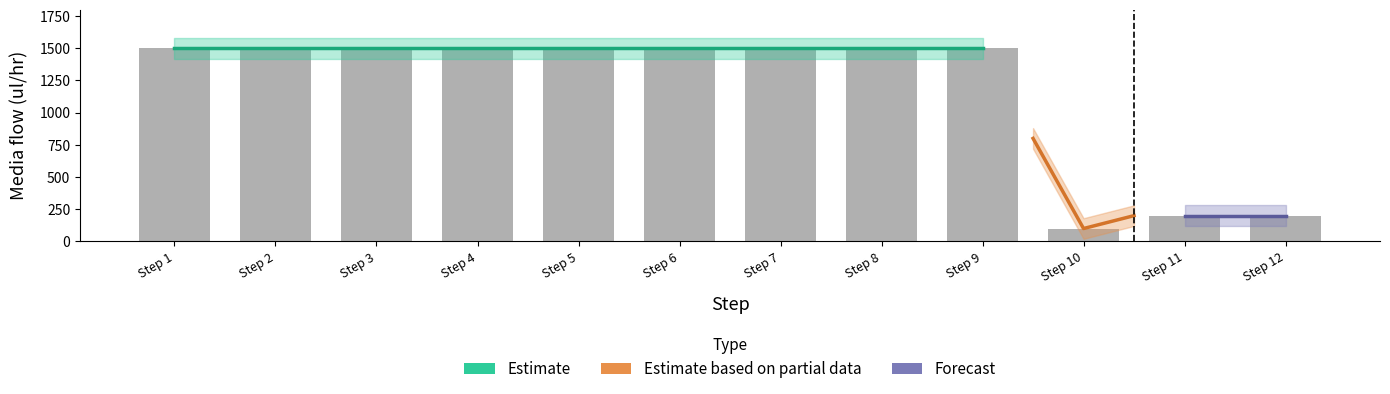

The chart shows a value of 1500 at Media. True or false?

True